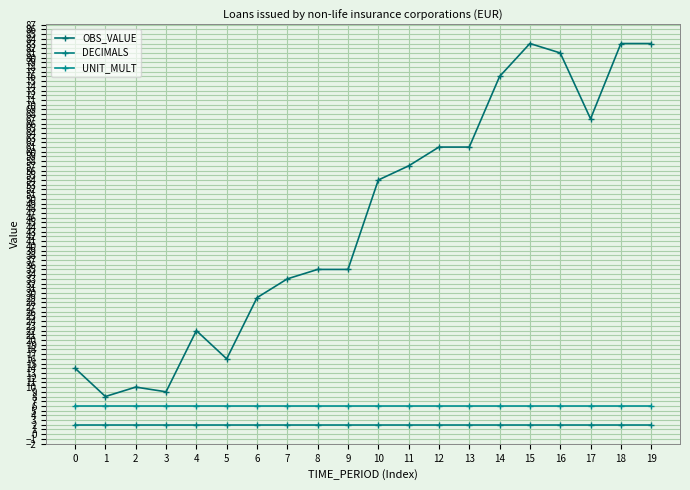

What is the greatest value displayed?

83